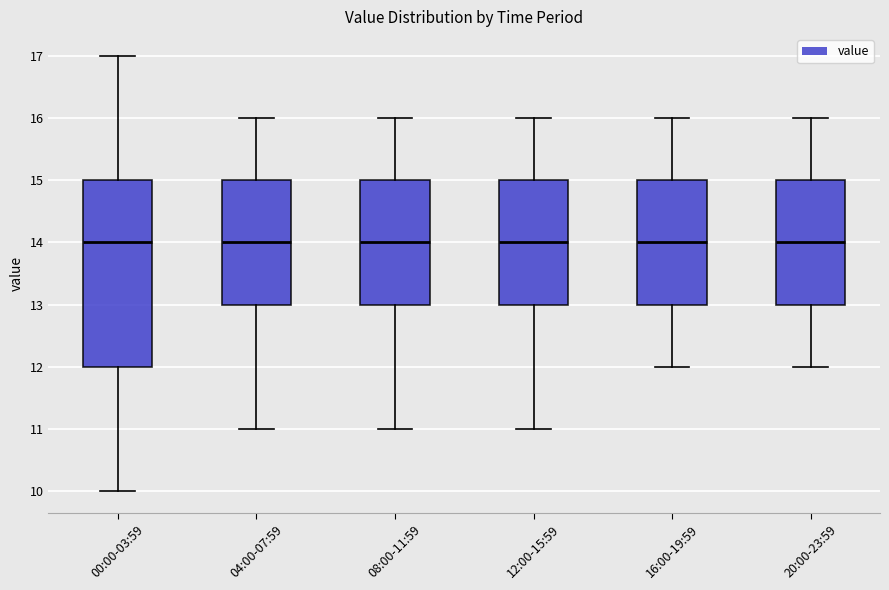

Which box is the tallest, from its lower edge to its upper edge?

00:00-03:59